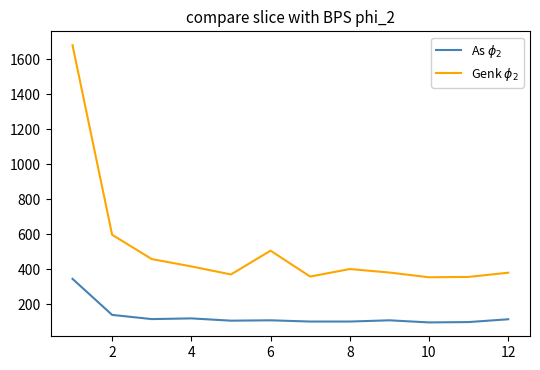

Which series has the largest range (max minus min)?

Genk $\phi_2$